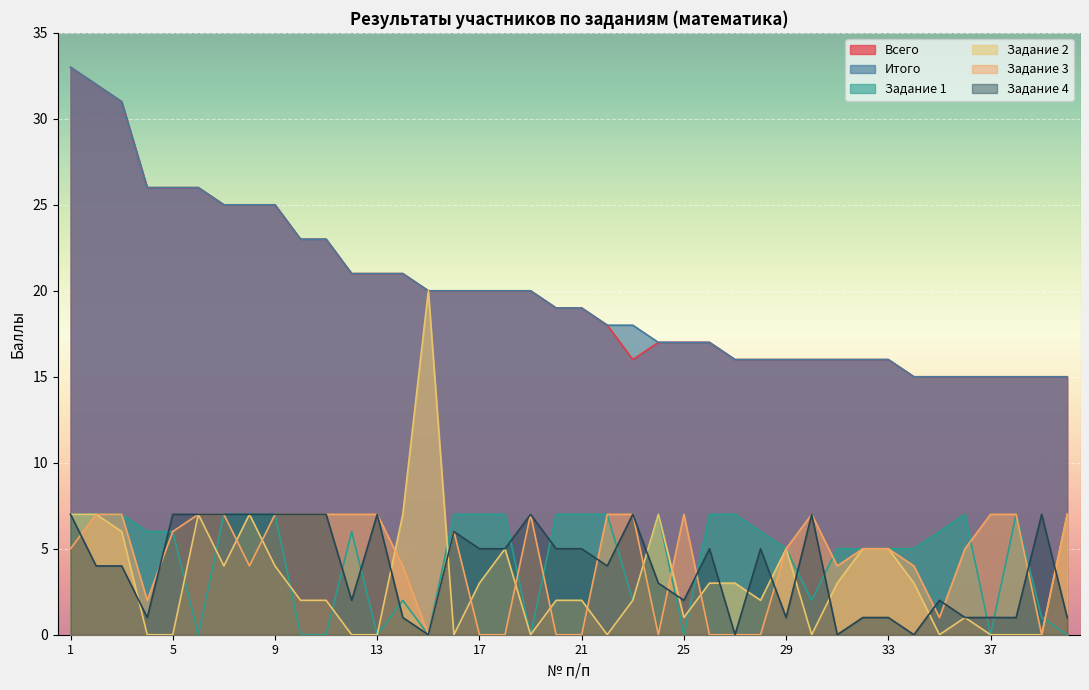

Is the value of Всего at 31 greater than the value of Итого at 32?

No